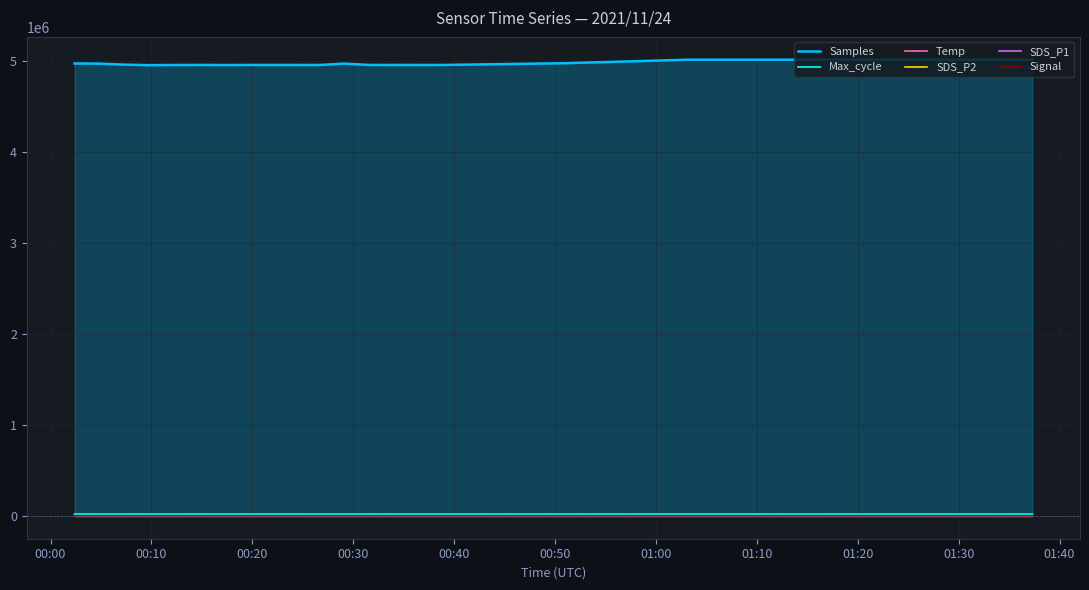

Which series has the widest spread of values?

Samples